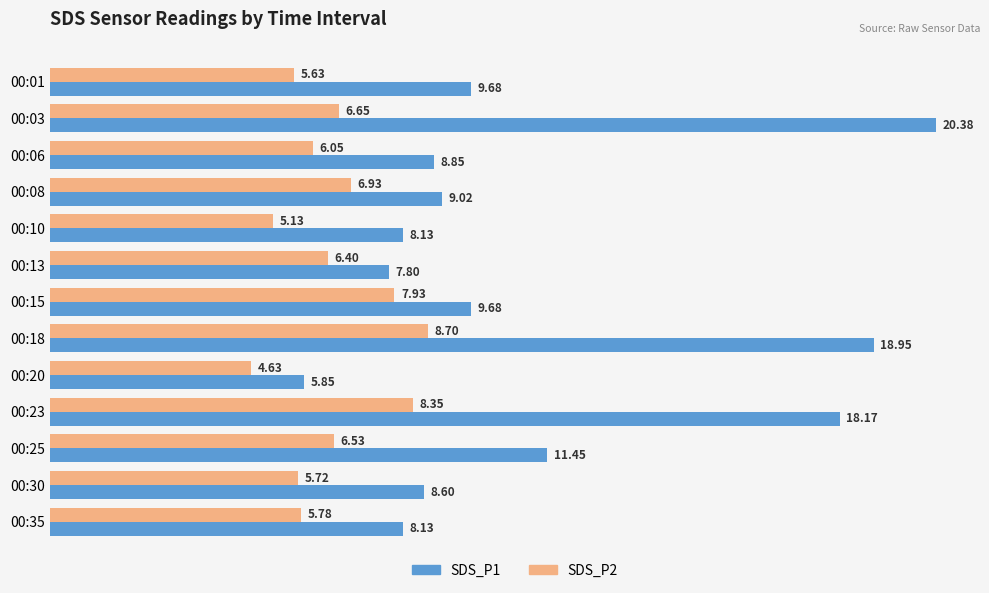

List the labels in order of SDS_P2 value, smallest first.

00:20, 00:10, 00:01, 00:30, 00:35, 00:06, 00:13, 00:25, 00:03, 00:08, 00:15, 00:23, 00:18